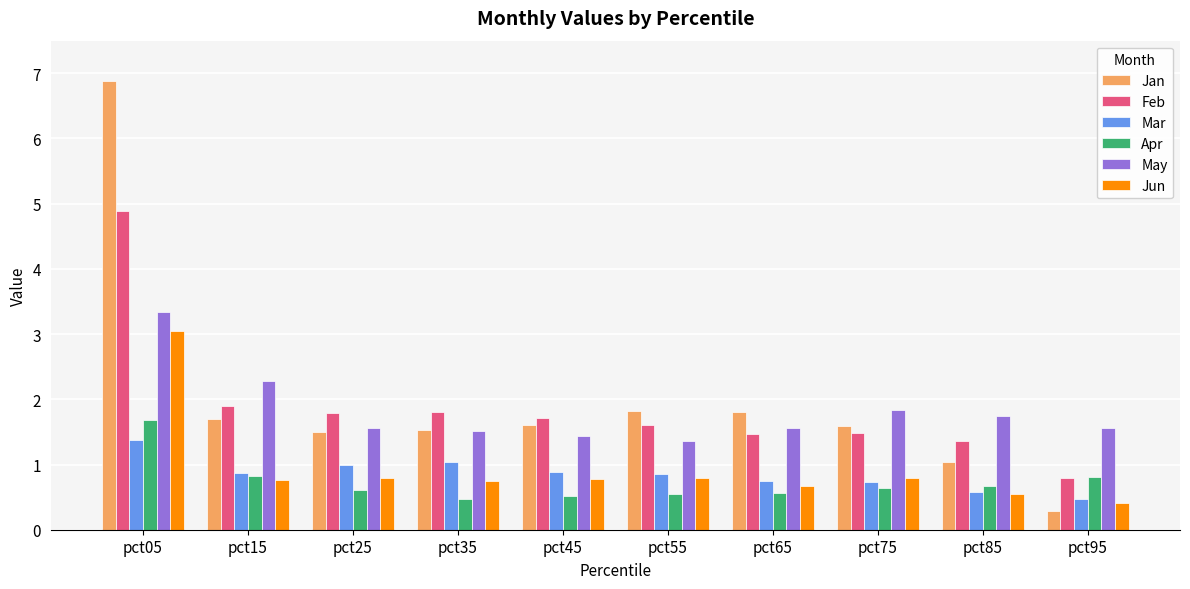

True or false: Apr has a value of 1.1 at pct95.

False